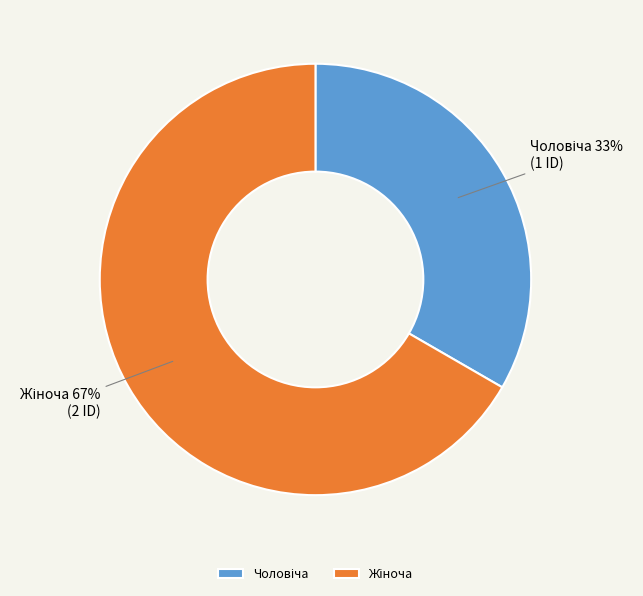

Is there any slice that represents more than half of the pie?

Yes